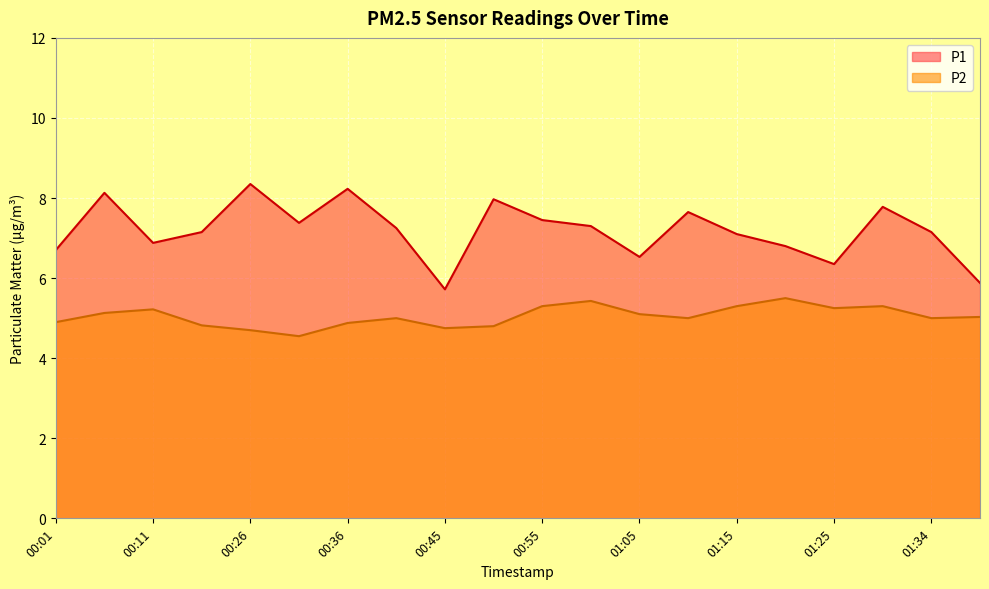

How many interior local peaks does the P2 series have?

5